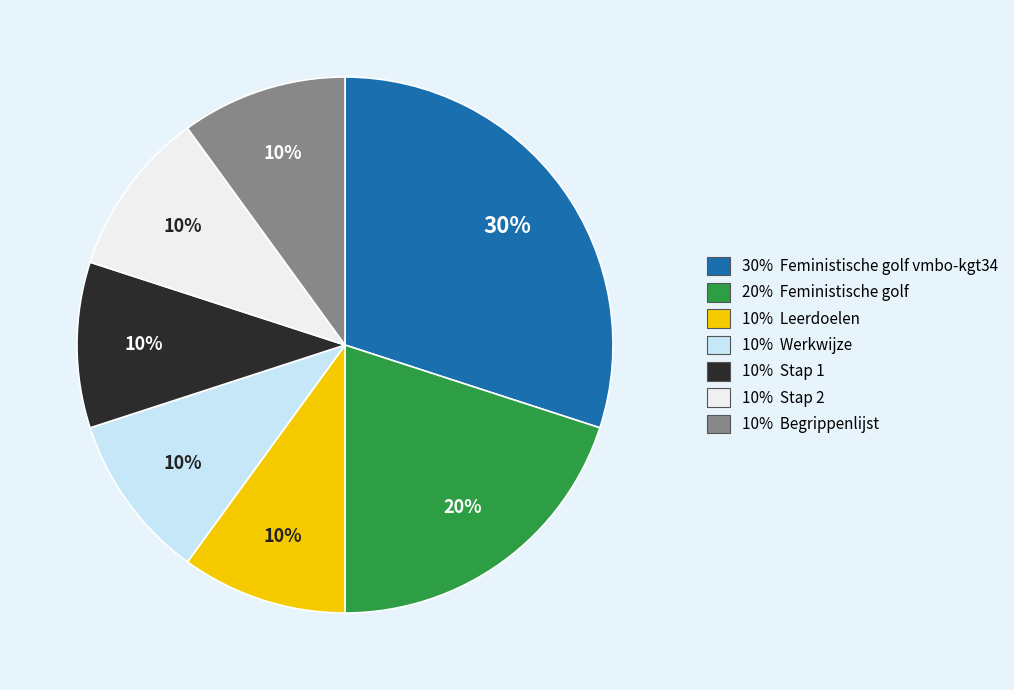

Is there a majority slice in this chart?

No